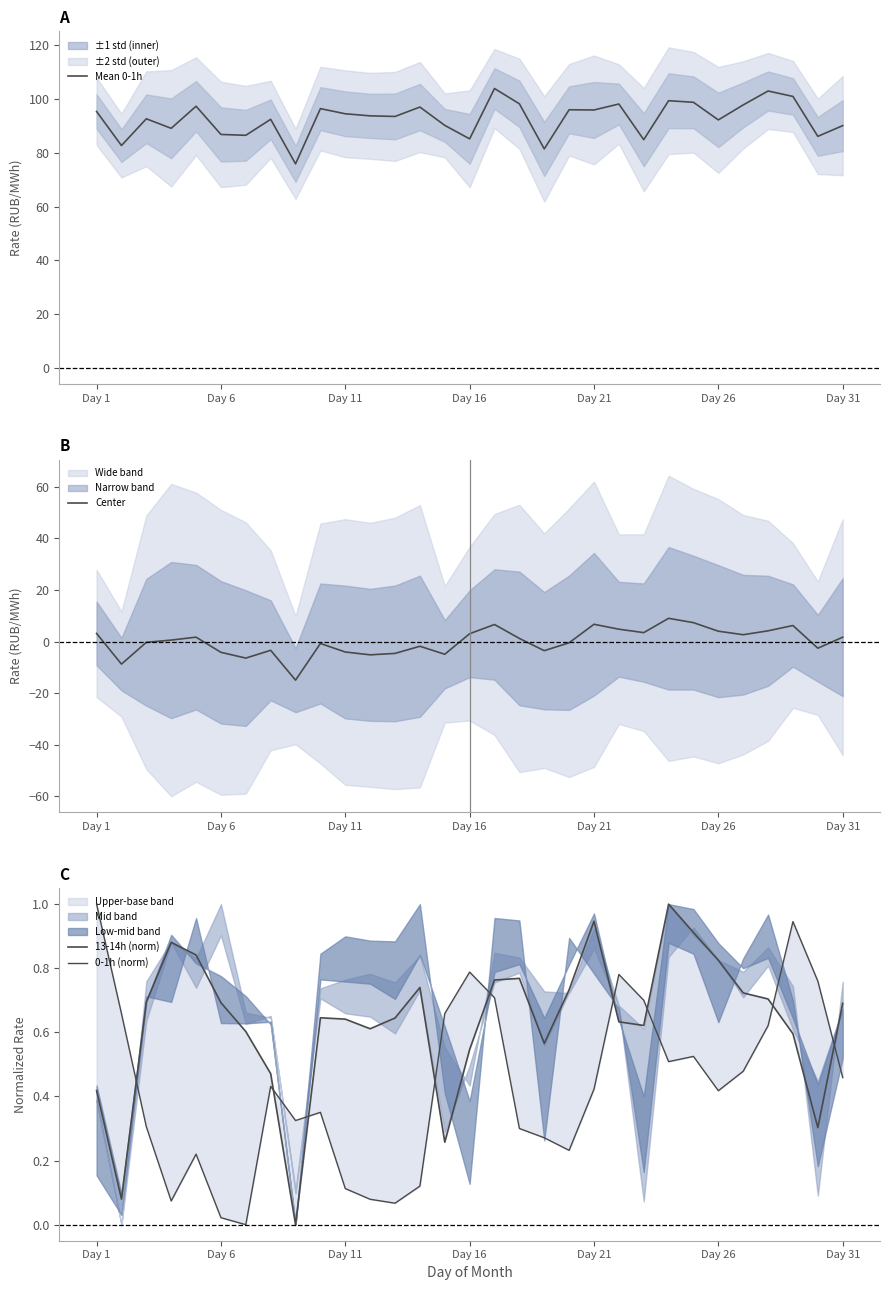

What is the maximum value for Mean 0-1h?

104.0